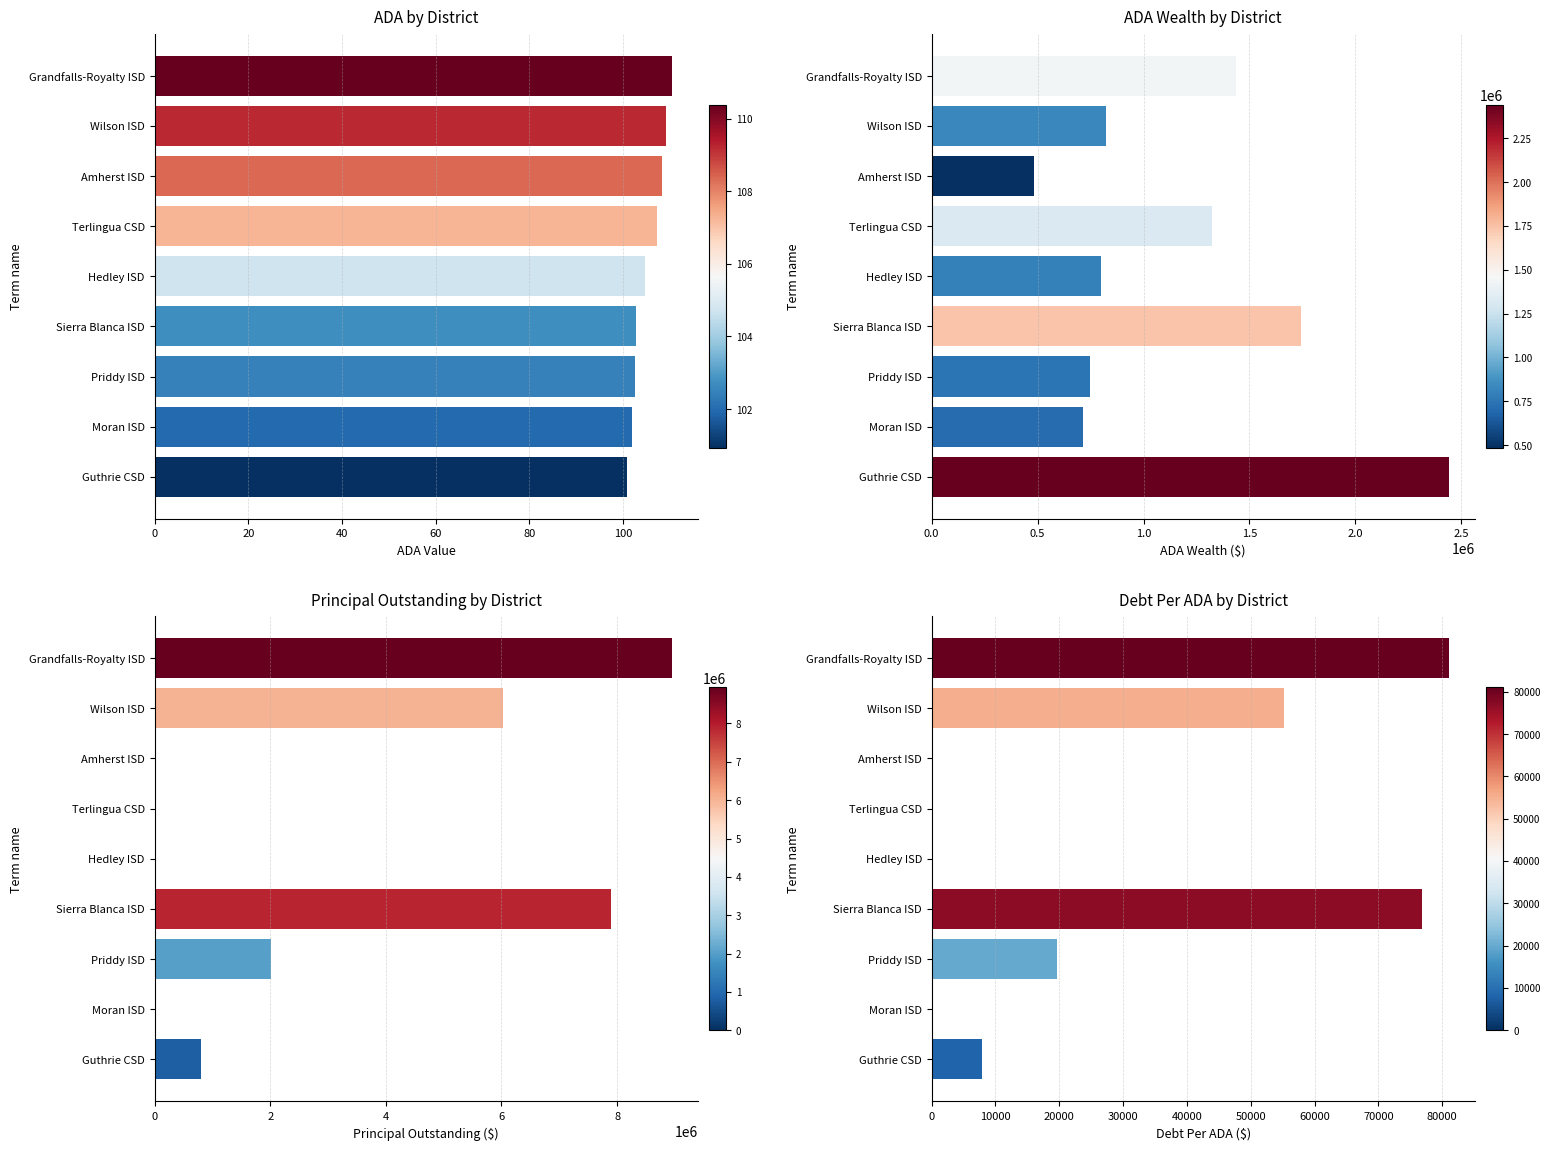

What is the difference between the second highest and minimum values in the ADA Wealth by District series?

1257438.6